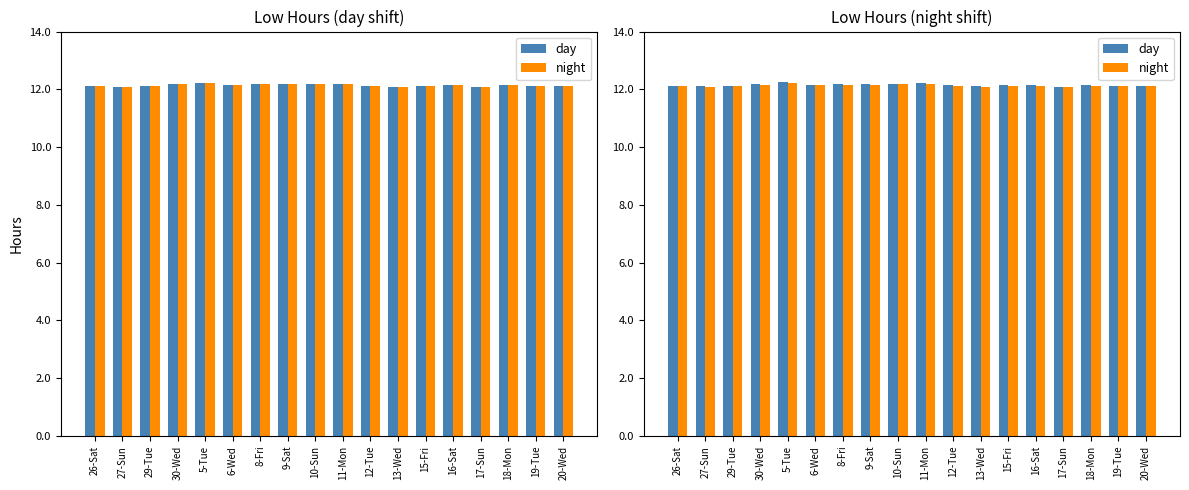

At which label does day reach its minimum?

17-Sun